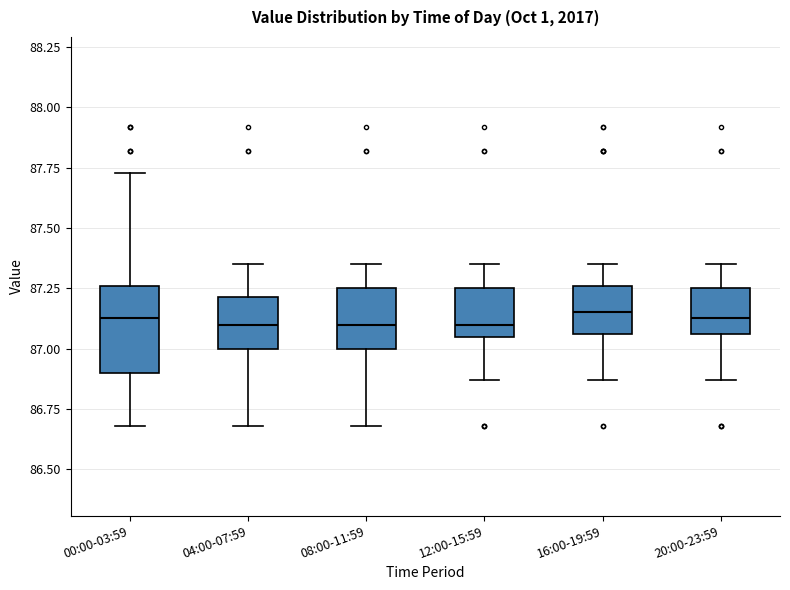

Reading left to right, transcribe this box plot: for each box, give where its median line is, the range the box spans, and where its two whiskers end, as read against the y-axis. The values are not printed on the chart, so give them approximately, as read against the axis.

00:00-03:59: median 87.15, box 86.90 to 87.25, whiskers 86.70 to 87.75
04:00-07:59: median 87.10, box 87.00 to 87.20, whiskers 86.70 to 87.35
08:00-11:59: median 87.10, box 87.00 to 87.25, whiskers 86.70 to 87.35
12:00-15:59: median 87.10, box 87.05 to 87.25, whiskers 86.85 to 87.35
16:00-19:59: median 87.15, box 87.05 to 87.25, whiskers 86.85 to 87.35
20:00-23:59: median 87.15, box 87.05 to 87.25, whiskers 86.85 to 87.35